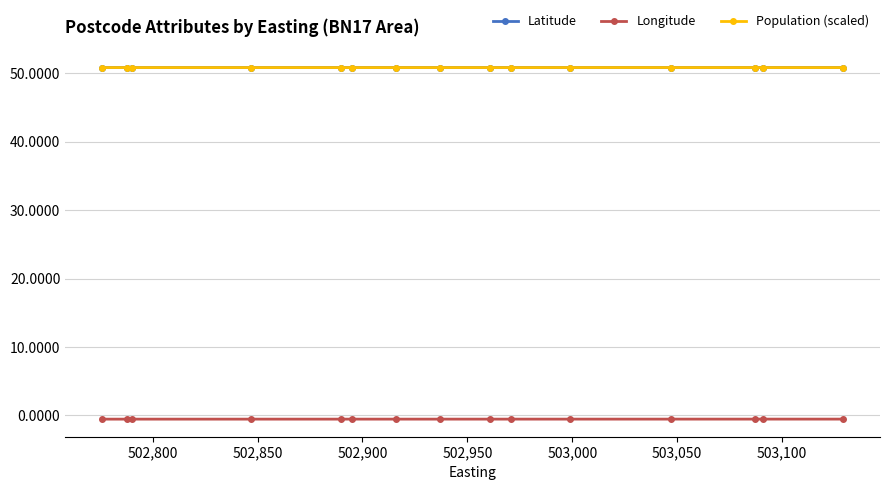

True or false: Population (scaled) and Longitude intersect in this chart.

False